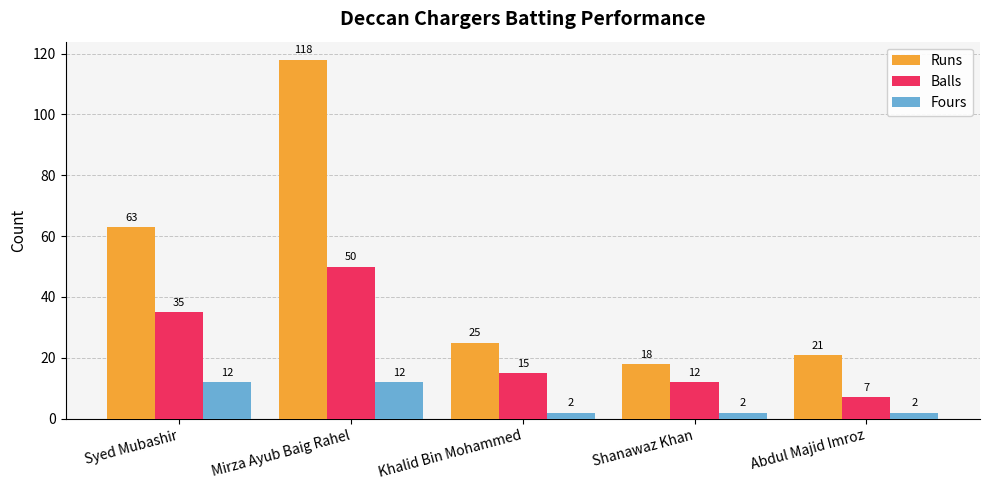

True or false: Runs has a value of 200 at Mirza Ayub Baig Rahel.

False